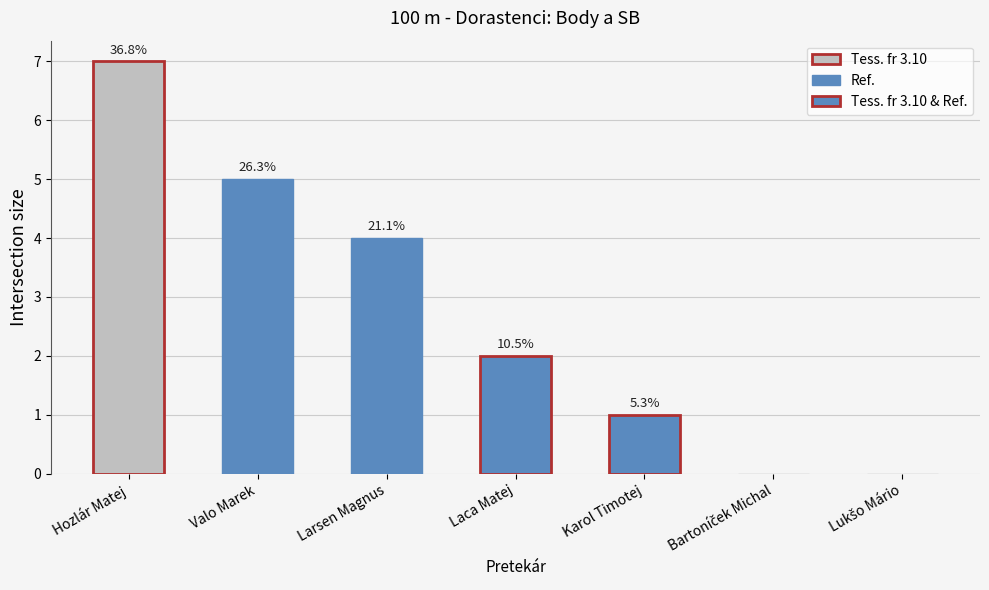

Are the bars horizontal?

No